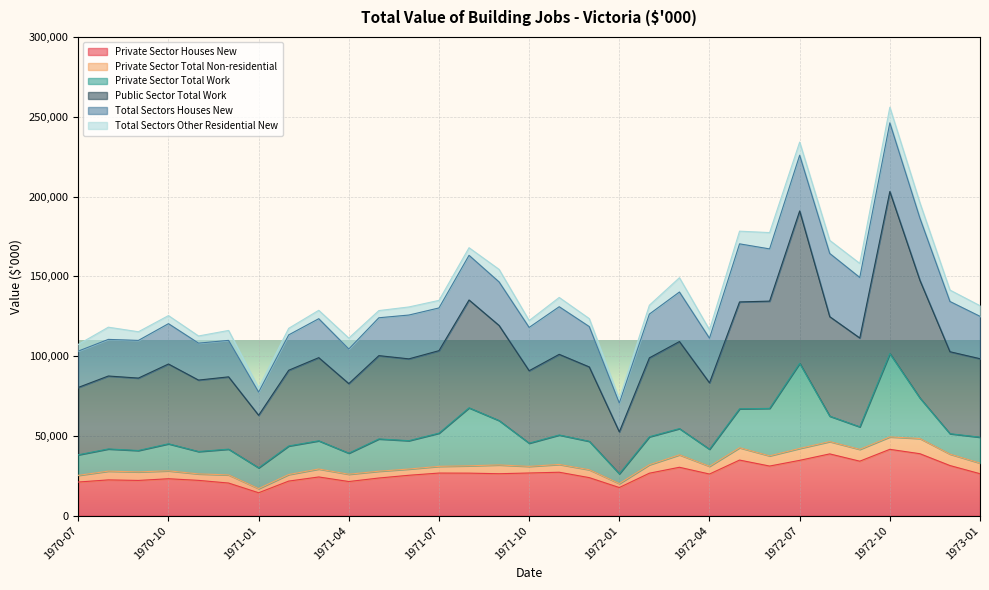

What is the label of the 16th point from the right?

1971-10